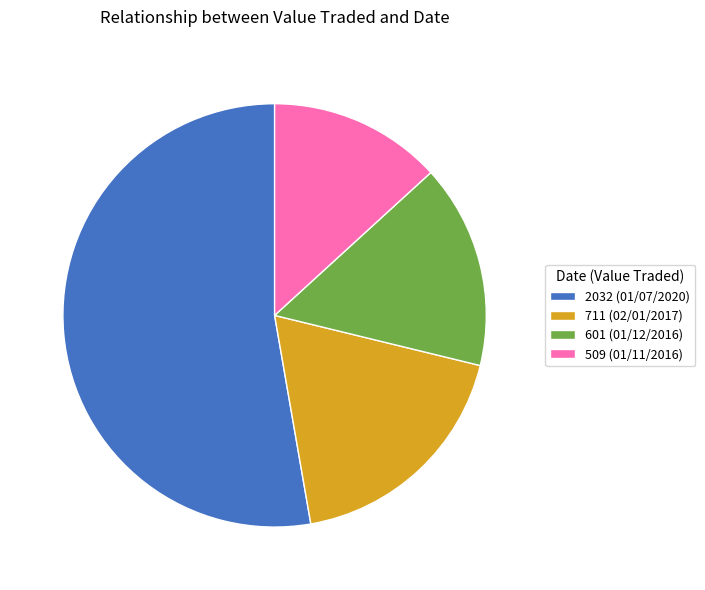

Approximately how many times larger is the value at 601 (01/12/2016) compared to 2032 (01/07/2020)?

0.3